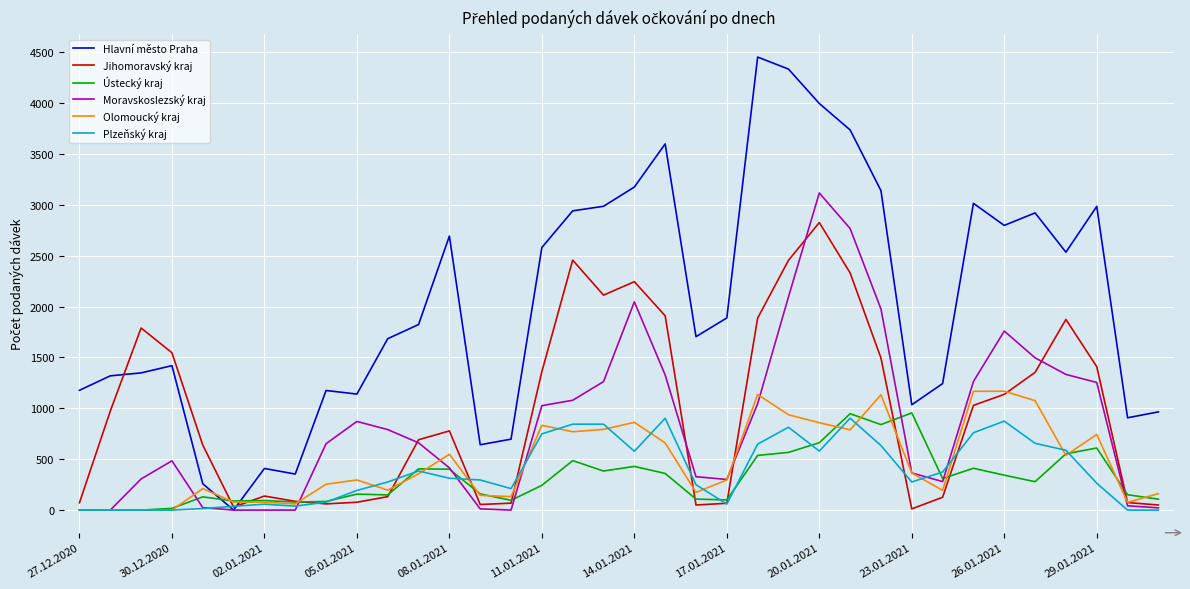

Which series has the largest total across all categories?

Hlavní město Praha